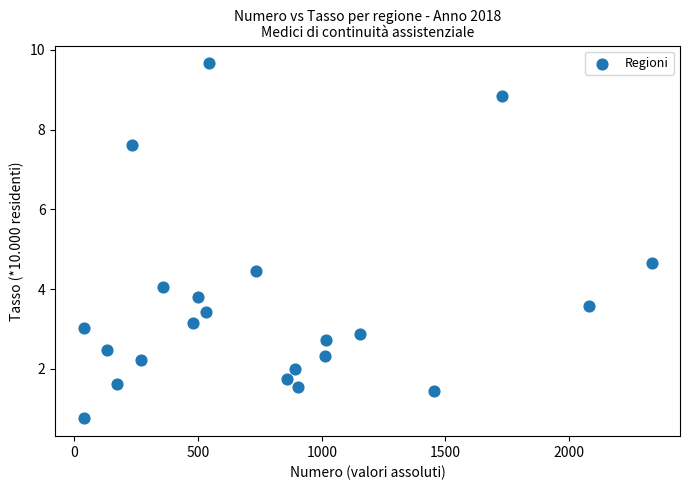

What is the range of Y values (max minus min)?

8.9